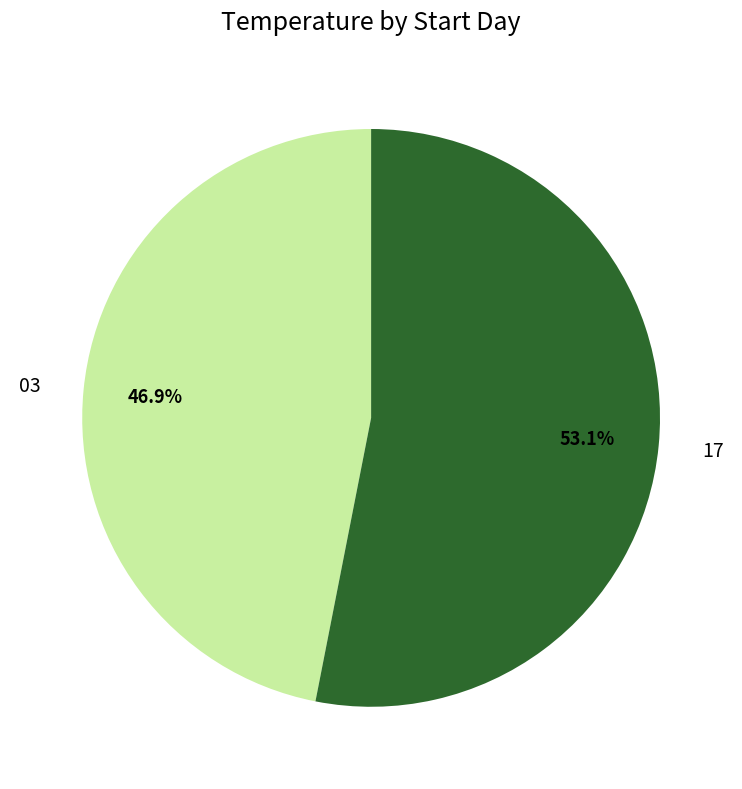

Approximately how many times larger is the value at 03 compared to 17?

0.9